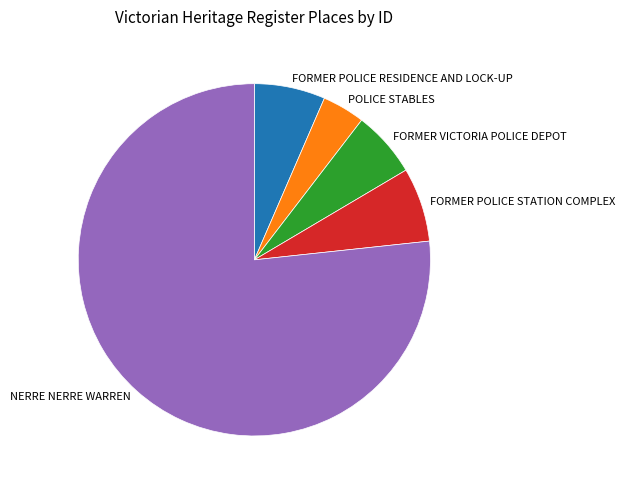

Is it true that NERRE NERRE WARREN is 77% of the pie?

True